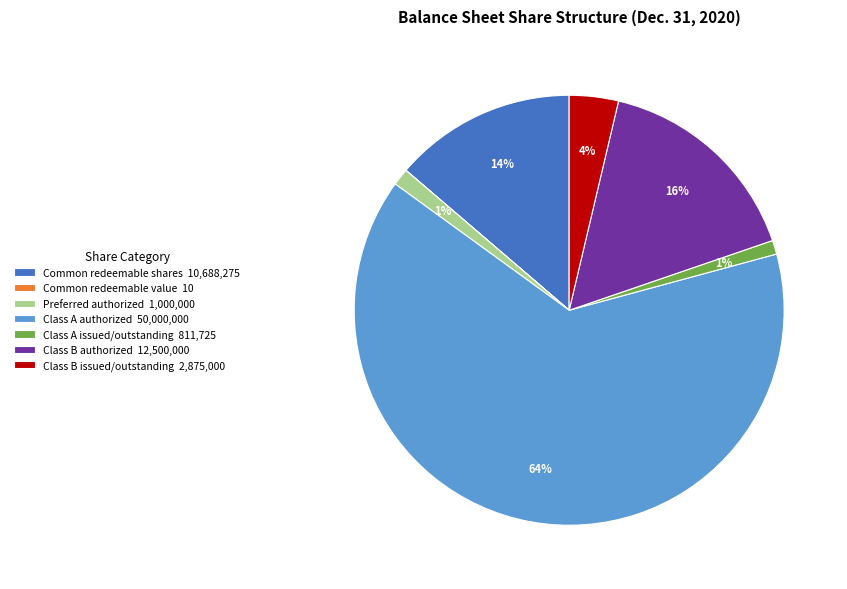

To the nearest percent, what is the average slice percentage?

14%